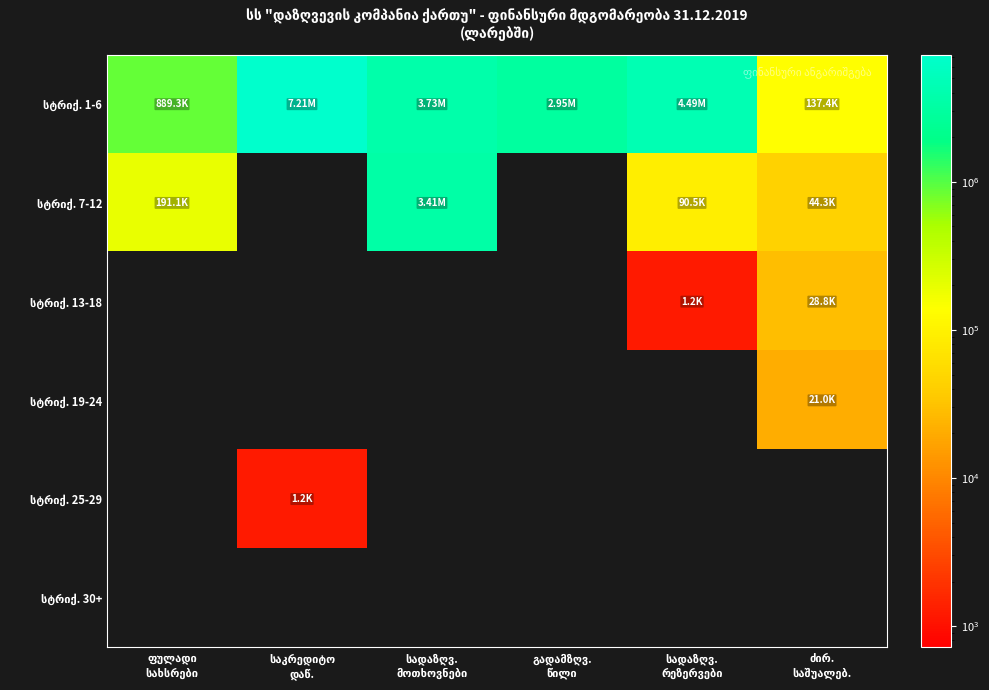

What is the spread (max minus min) of values at სადაზღვ.
რეზერვები?

4493283.0